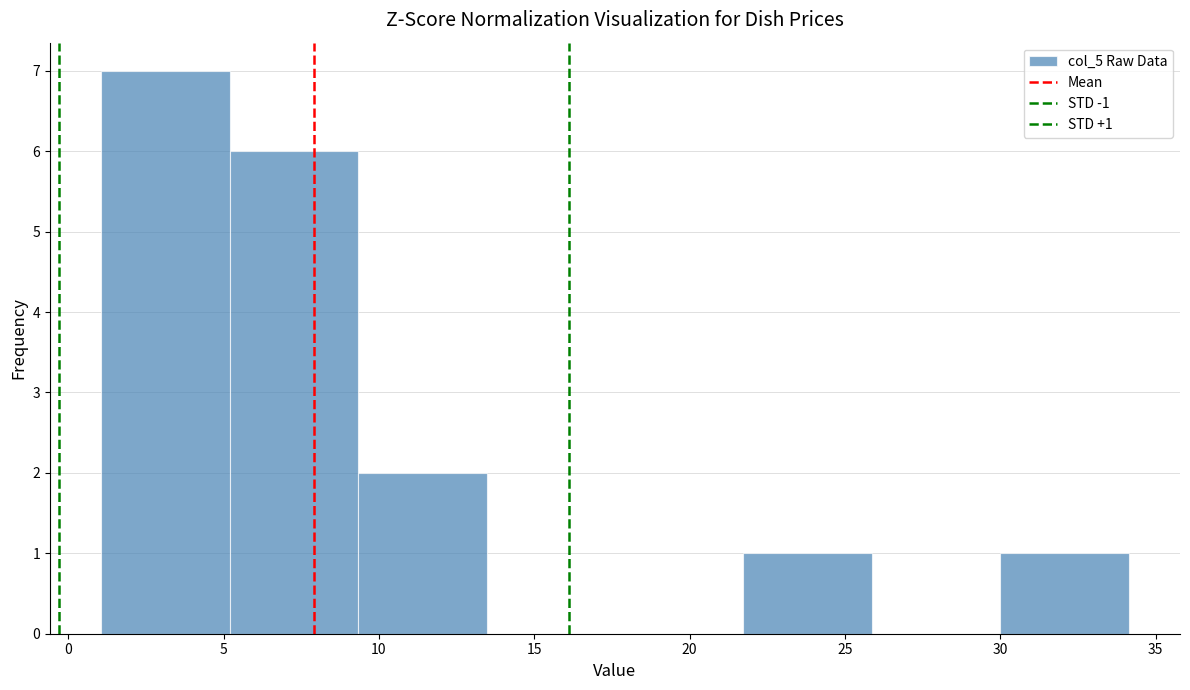

Over which range of the x-axis is the bar tallest?

1.0 to 5.0